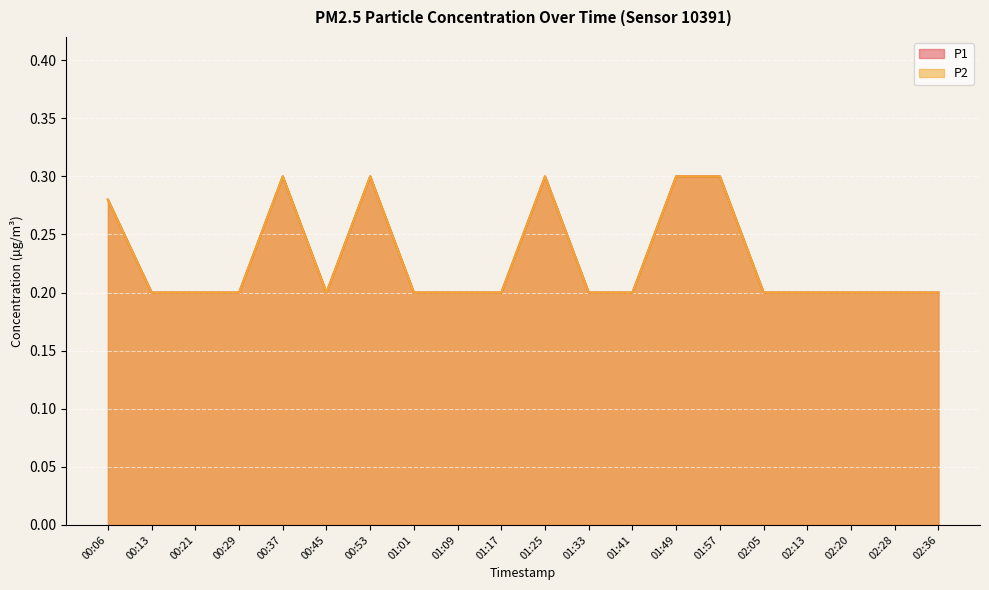

True or false: P1 and P2 cross at least once.

False